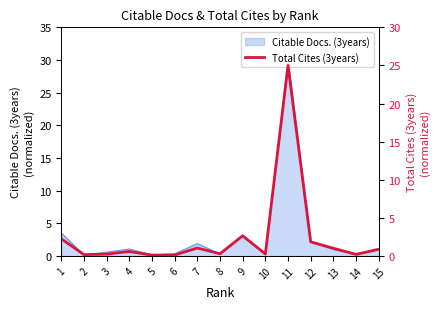

True or false: there are more than 1 points higher than both neighbors.

True